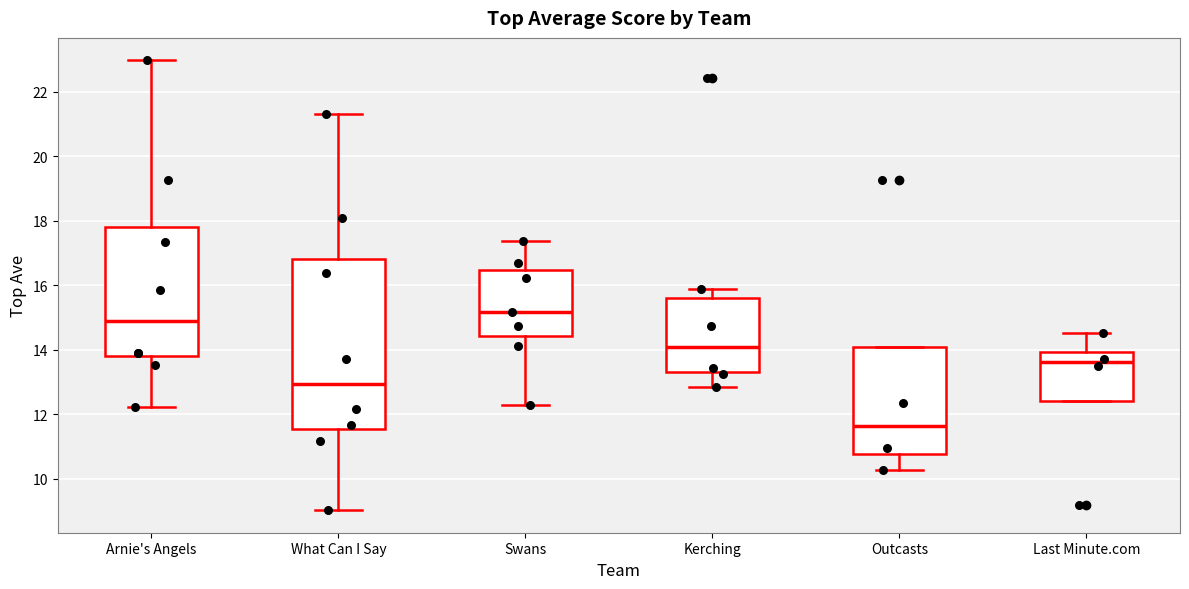

Reading left to right, read every box against the y-axis: the position of its median line, the range the box covers, and the ends of its whiskers. The values are not printed on the chart, so give them approximately, as read against the axis.

Arnie's Angels: median 14.8, box 13.8 to 17.8, whiskers 12.2 to 23.0
What Can I Say: median 13.0, box 11.6 to 16.8, whiskers 9.0 to 21.4
Swans: median 15.2, box 14.4 to 16.4, whiskers 12.4 to 17.4
Kerching: median 14.0, box 13.4 to 15.6, whiskers 12.8 to 16.0
Outcasts: median 11.6, box 10.8 to 14.0, whiskers 10.2 to 14.0
Last Minute.com: median 13.6, box 12.4 to 14.0, whiskers 12.4 to 14.6